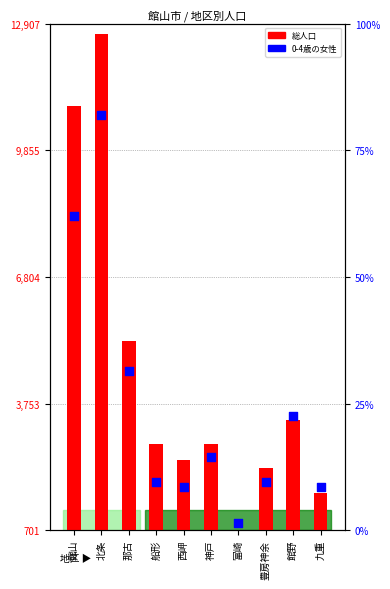

What is the total value across all series at 九重?

1627